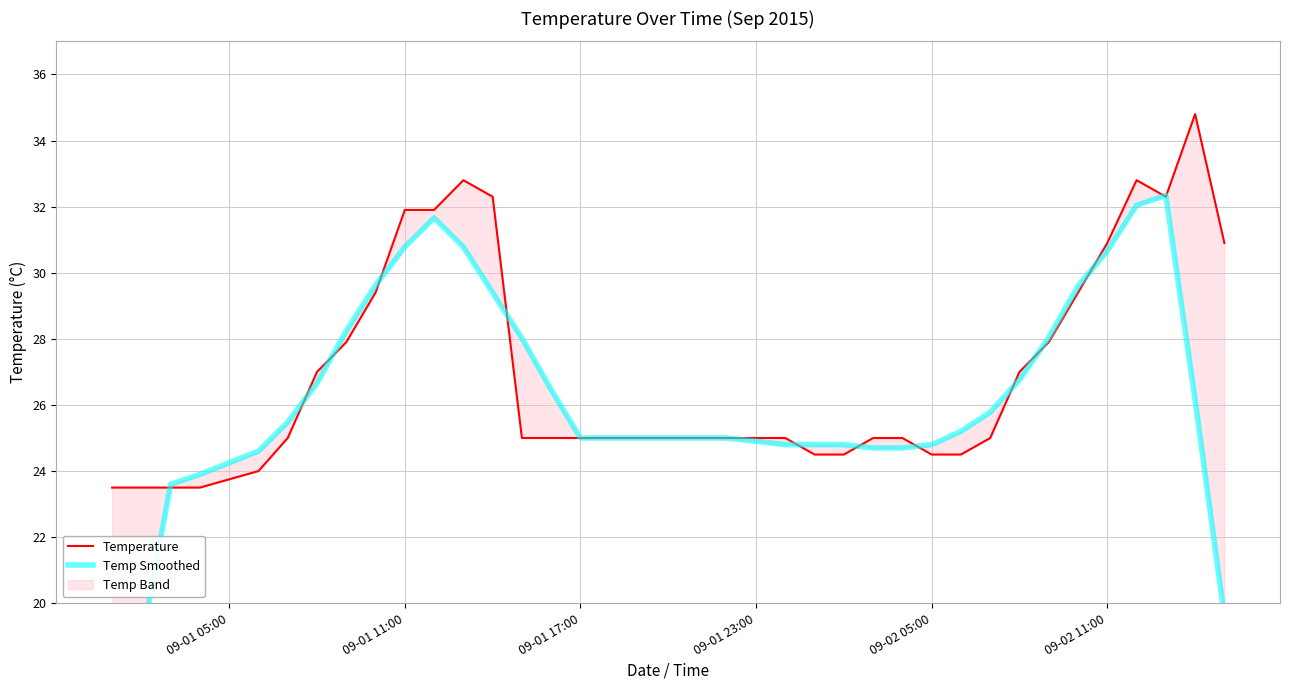

What is the minimum value shown in the chart?

14.1